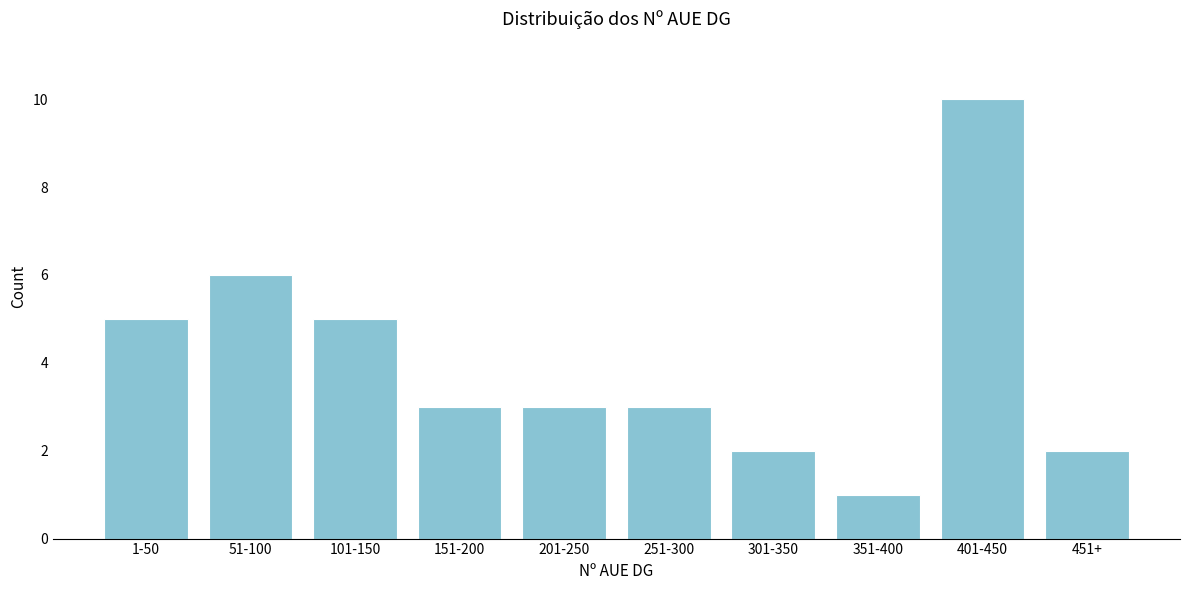

Reading left to right, extract all data points from this chart.

5	6	5	3	3	3	2	1	10	2